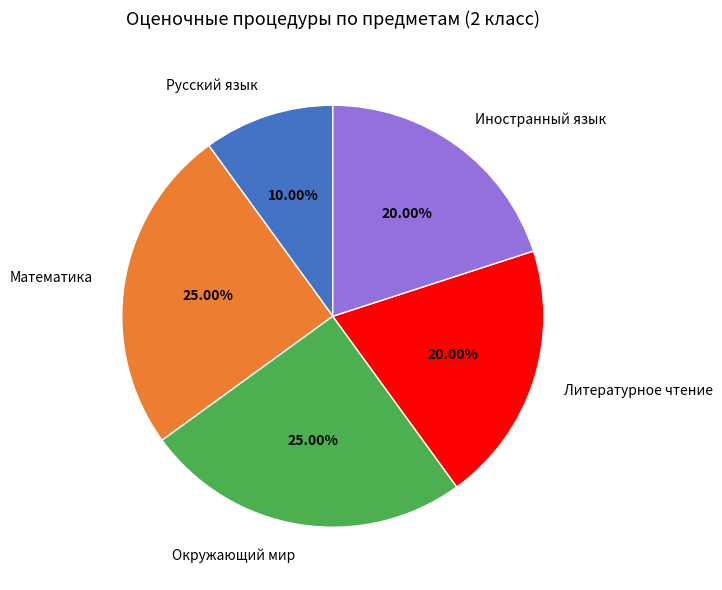

Approximately how many times larger is the value at Иностранный язык compared to Математика?

0.8